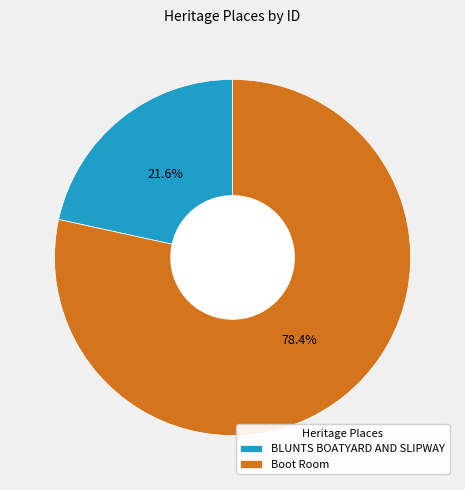

What is the majority slice?

Boot Room